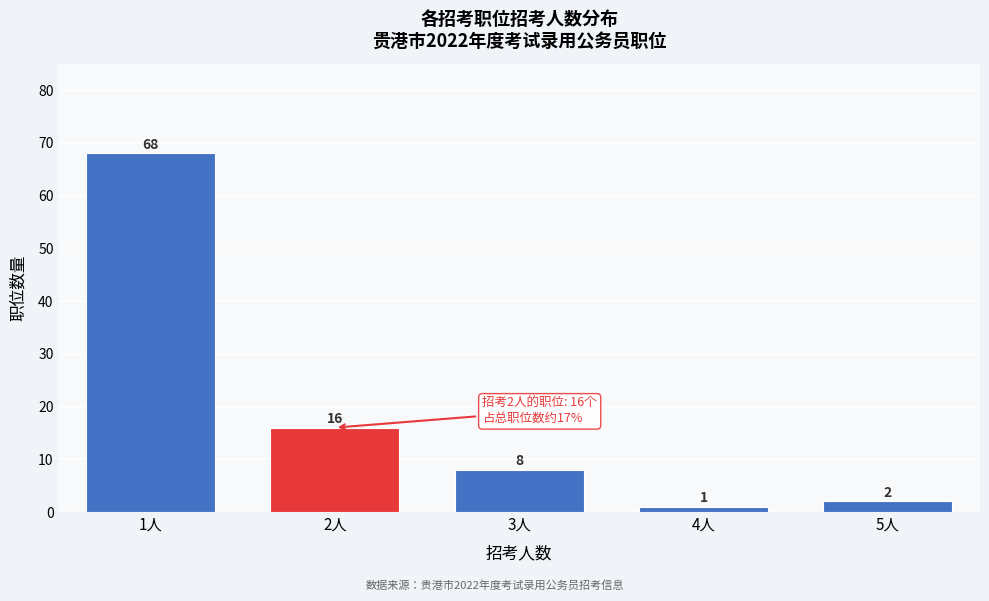

Reading left to right, transcribe all the data shown in this chart.

68	16	8	1	2